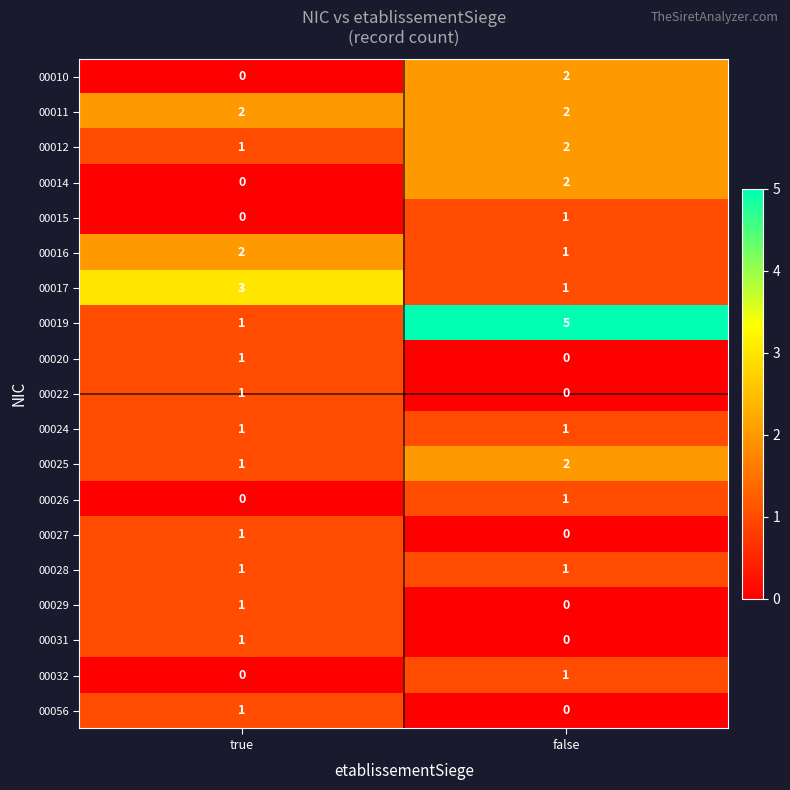

True or false: 00024 has a value of 1 at false.

True